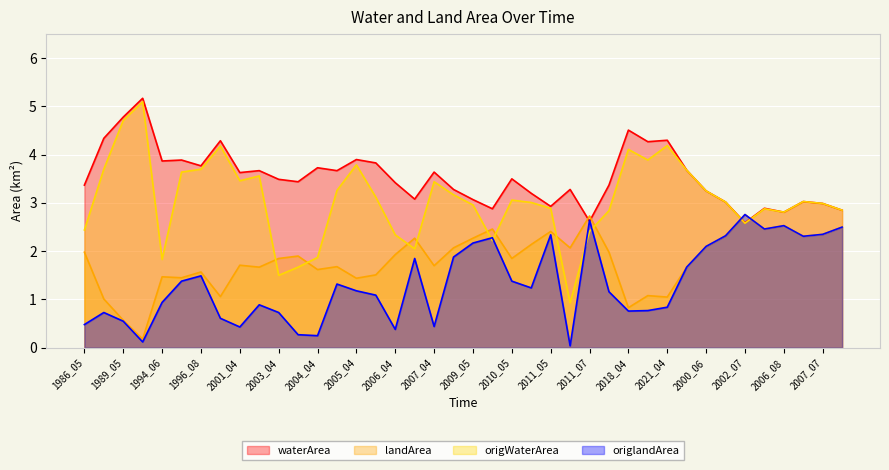

True or false: origlandArea has a value of 1.7 at 1996_07.

True